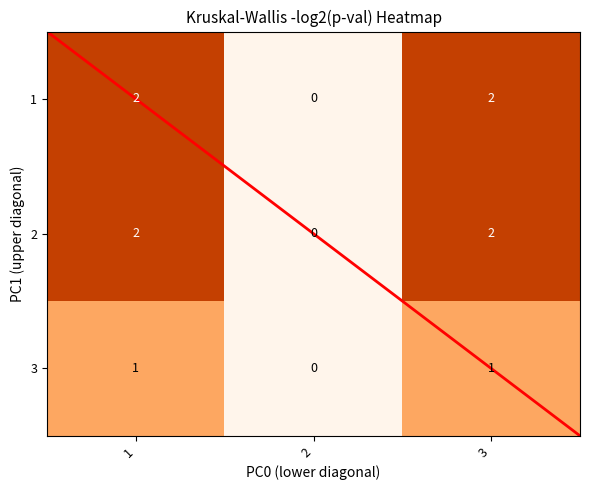

Count the 2 values in the range 0 to 2.

3